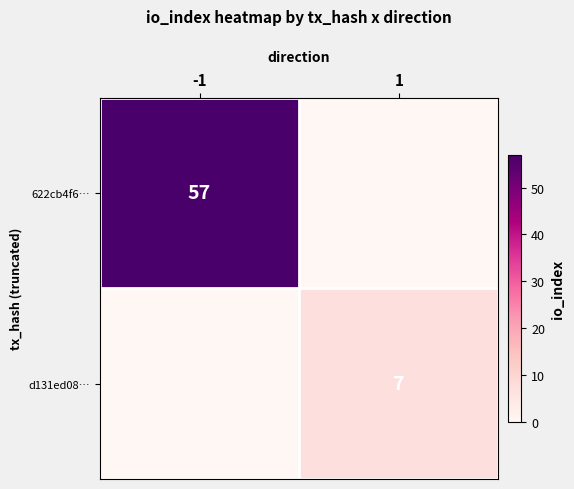

The value of d131ed08… at 1 is 12. True or false?

False